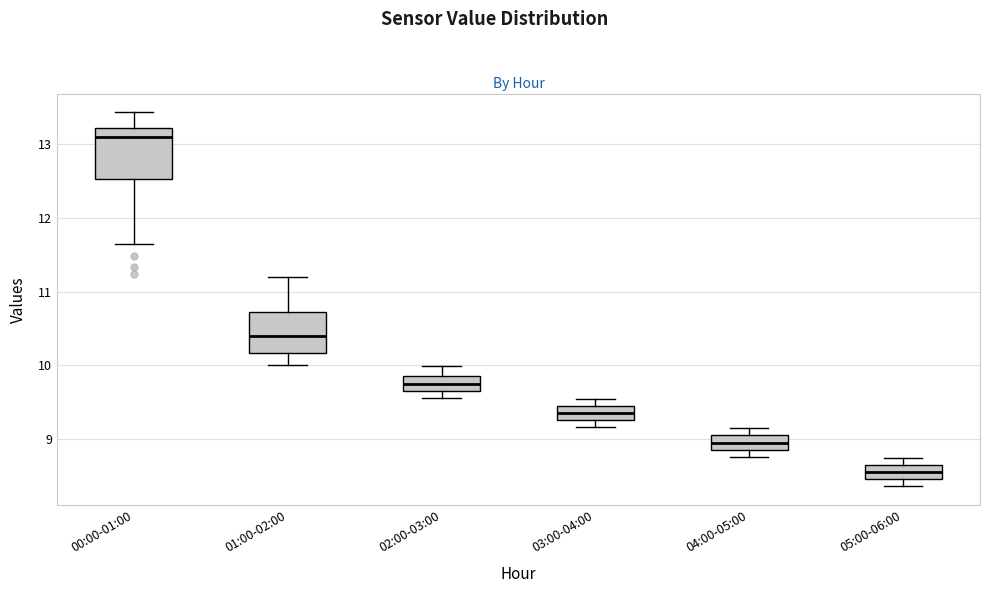

Which box has the highest median line?

00:00-01:00